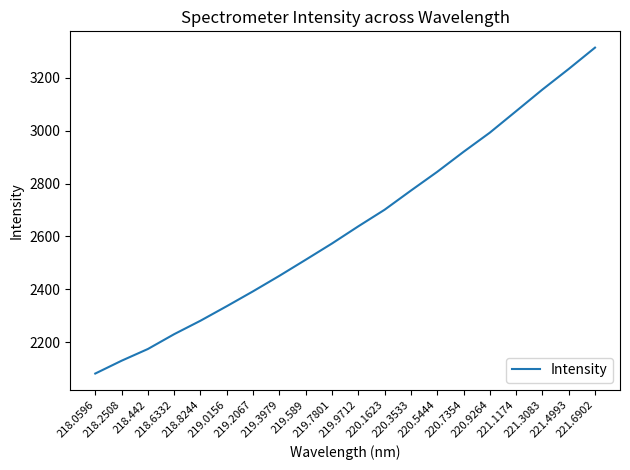

What is the smallest value displayed?

2081.8